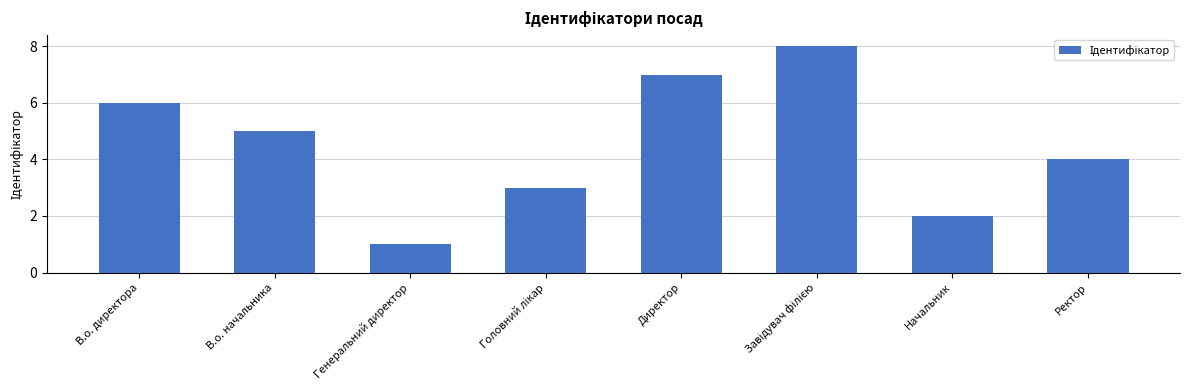

True or false: the data shows 5 at В.о. начальника.

True